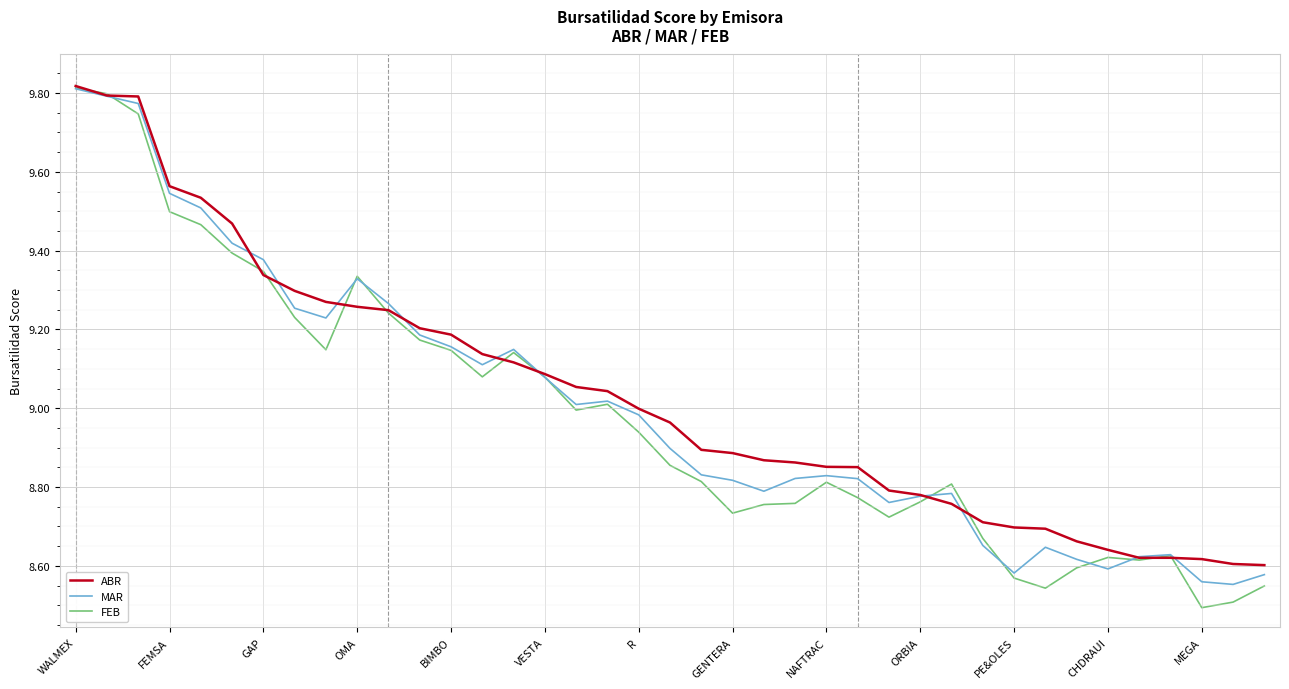

Which series has the widest spread of values?

FEB